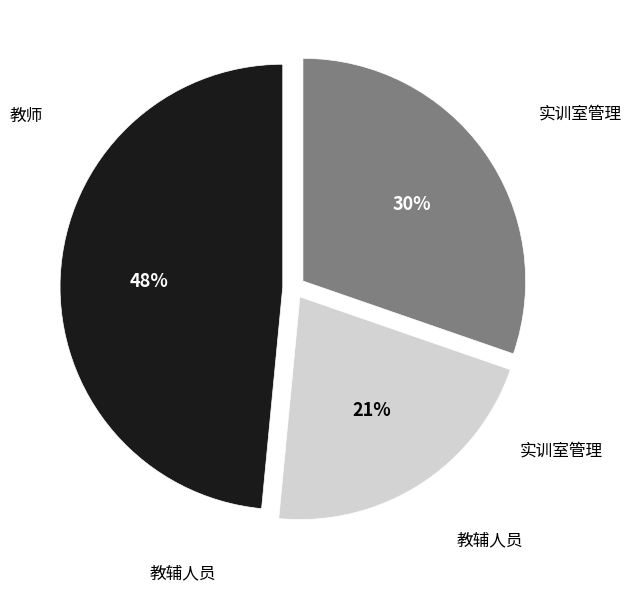

Is there any slice that represents more than half of the pie?

No